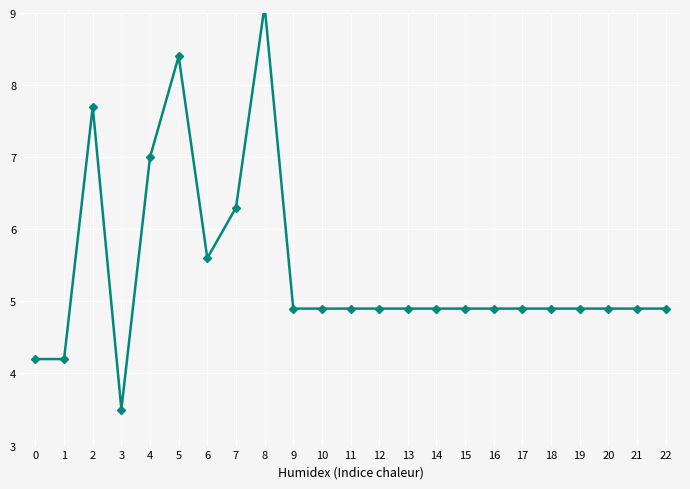

Between 2 and 5, which is larger?

5